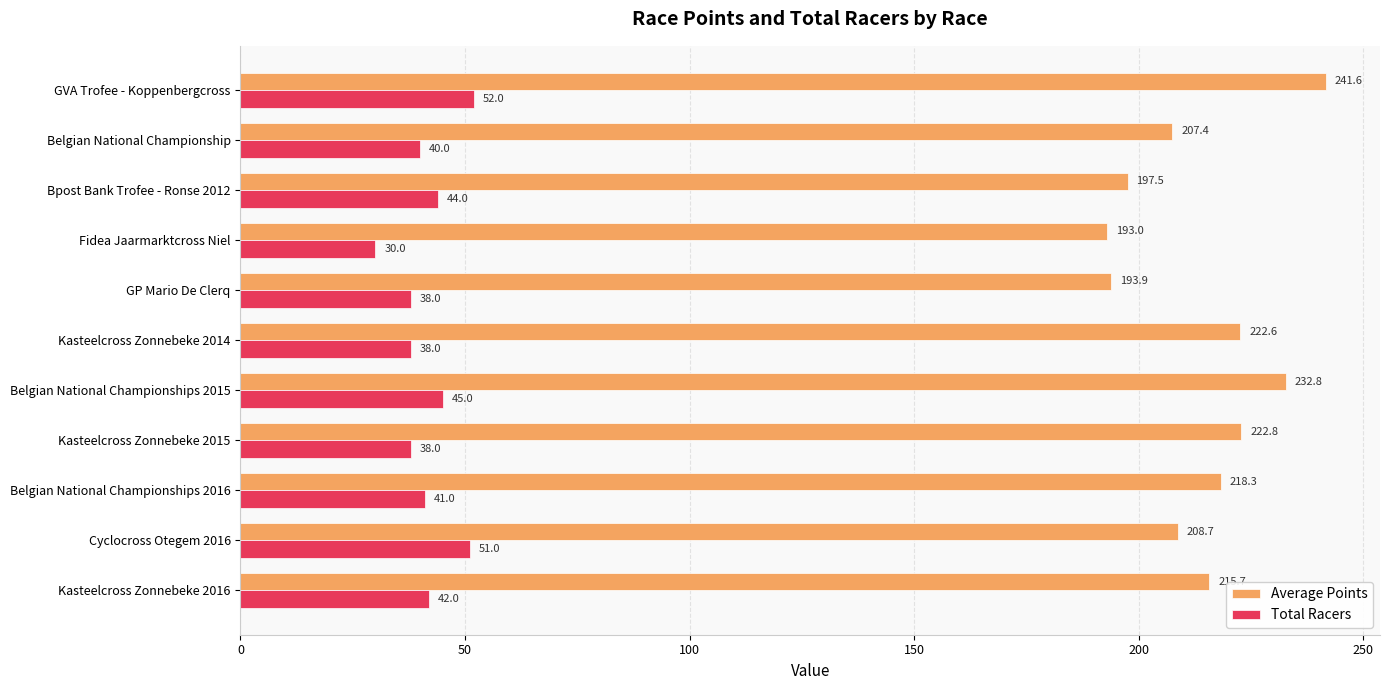

At how many categories does at least one series exceed 63?

11